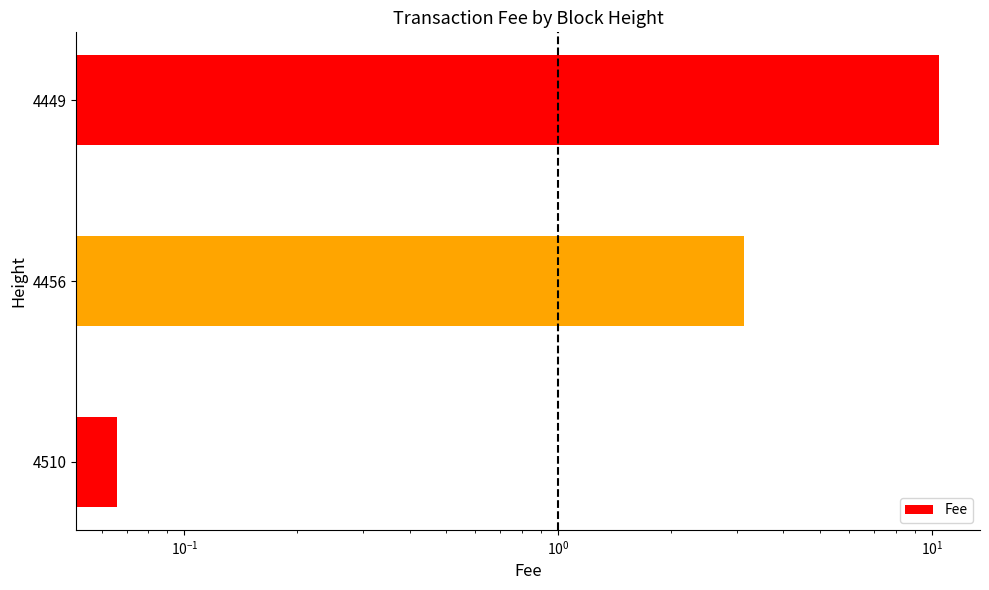

Count the number of categories in the chart.

3